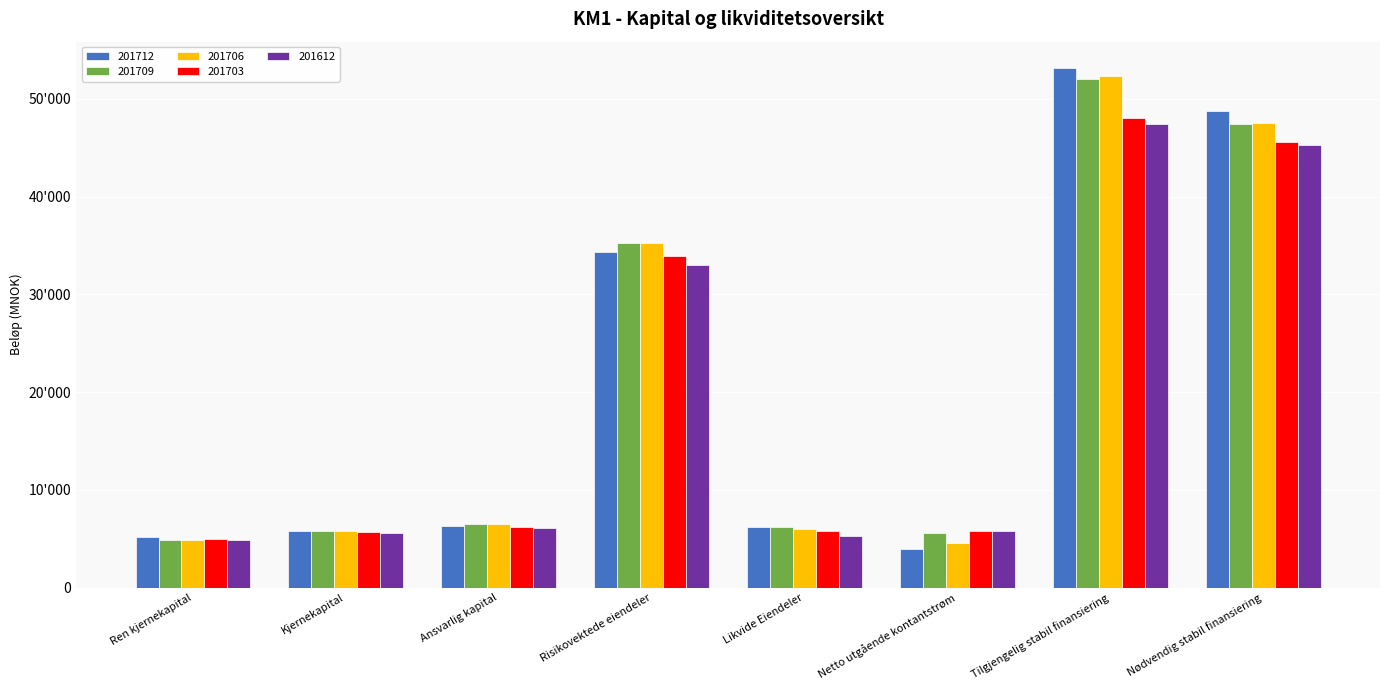

Which category has the highest value in the 201612 series?

Tilgjengelig stabil finansiering